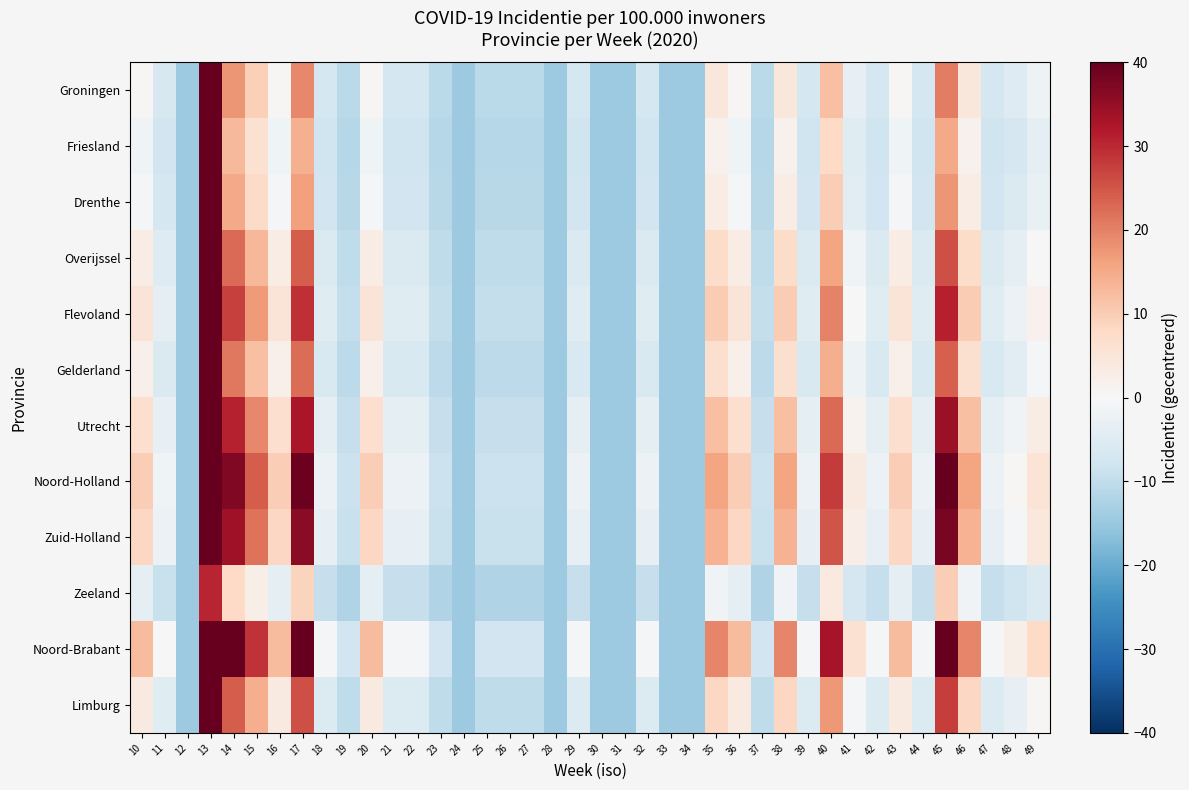

What is the total value across all series at 11?

-57.4